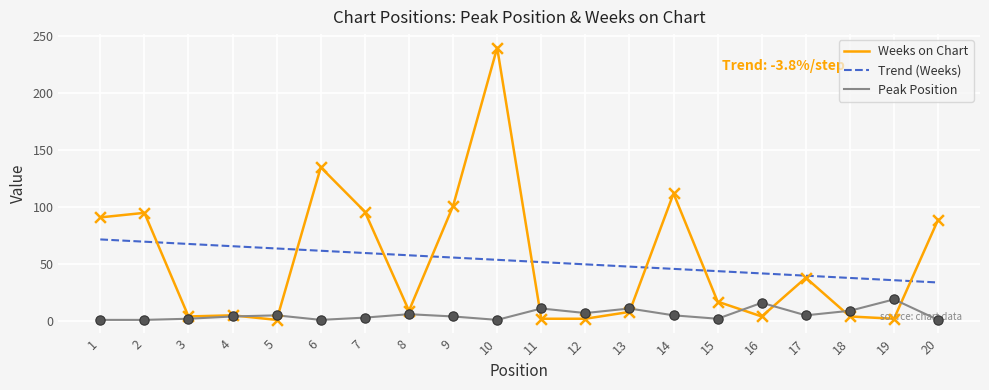

Which series has the largest range (max minus min)?

Weeks on Chart